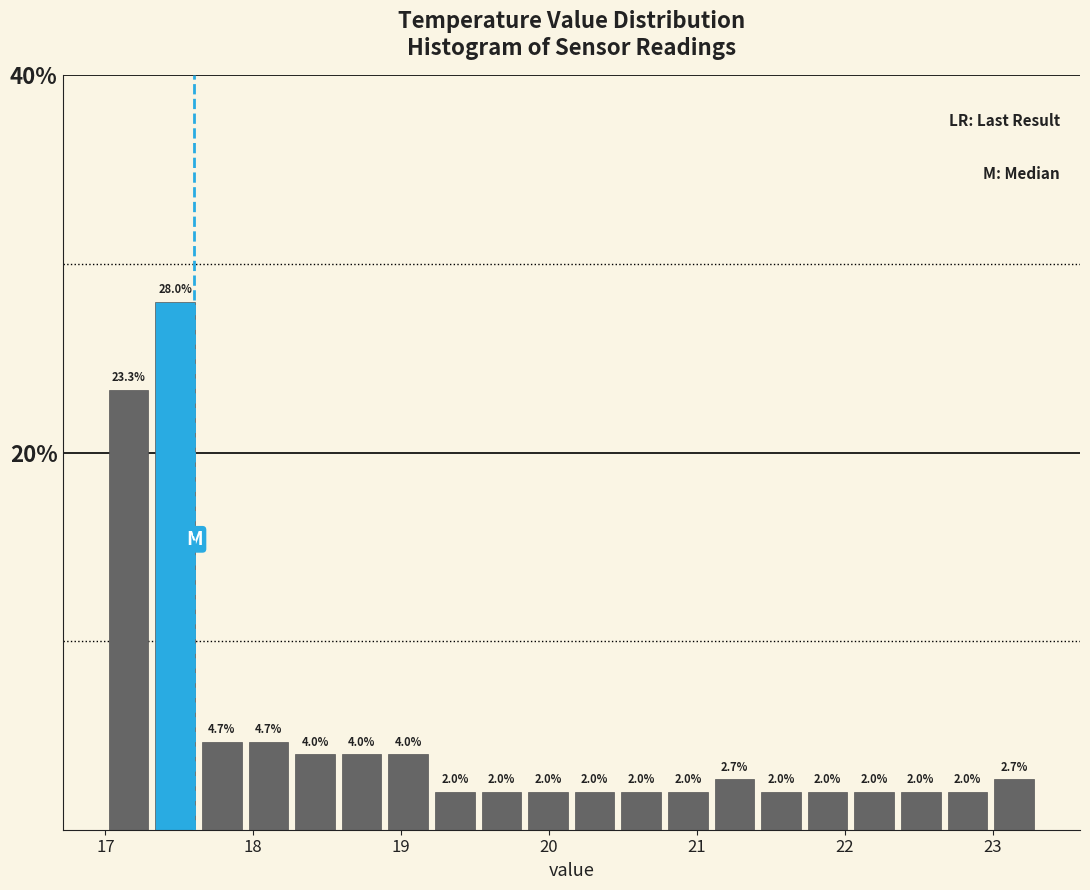

Read against the x-axis, roughly where is the centre of the tallest bar?

17.5